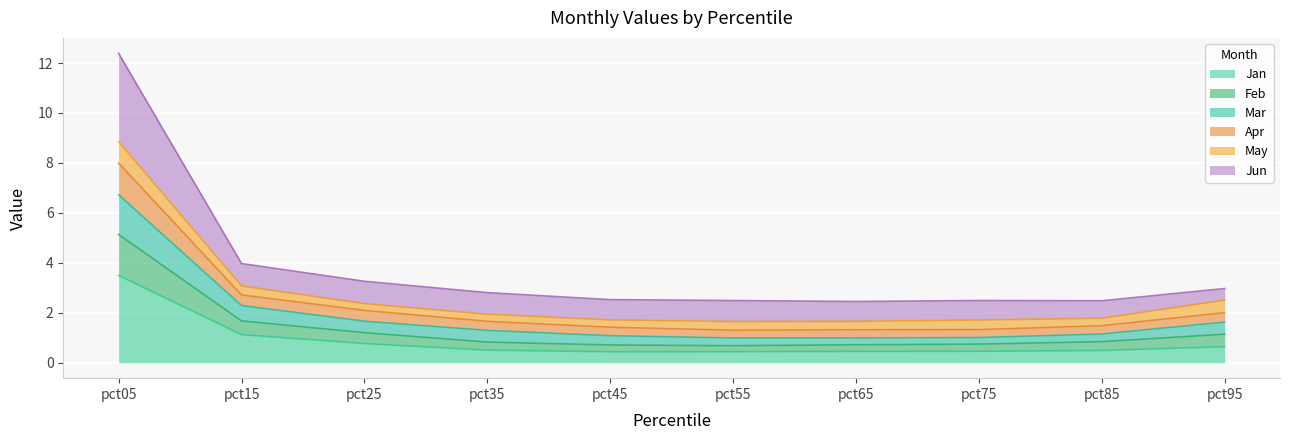

List the labels in order of Apr value, smallest first.

pct65, pct85, pct55, pct75, pct45, pct35, pct95, pct25, pct15, pct05